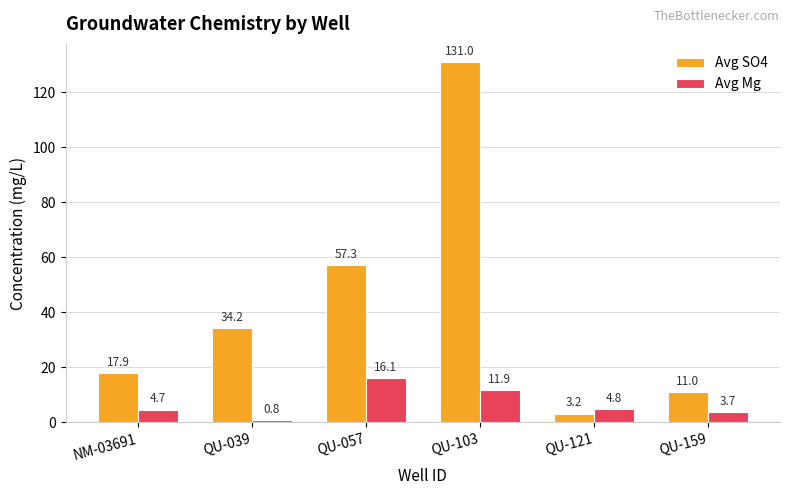

What is the sum of all Avg SO4 values?

254.6